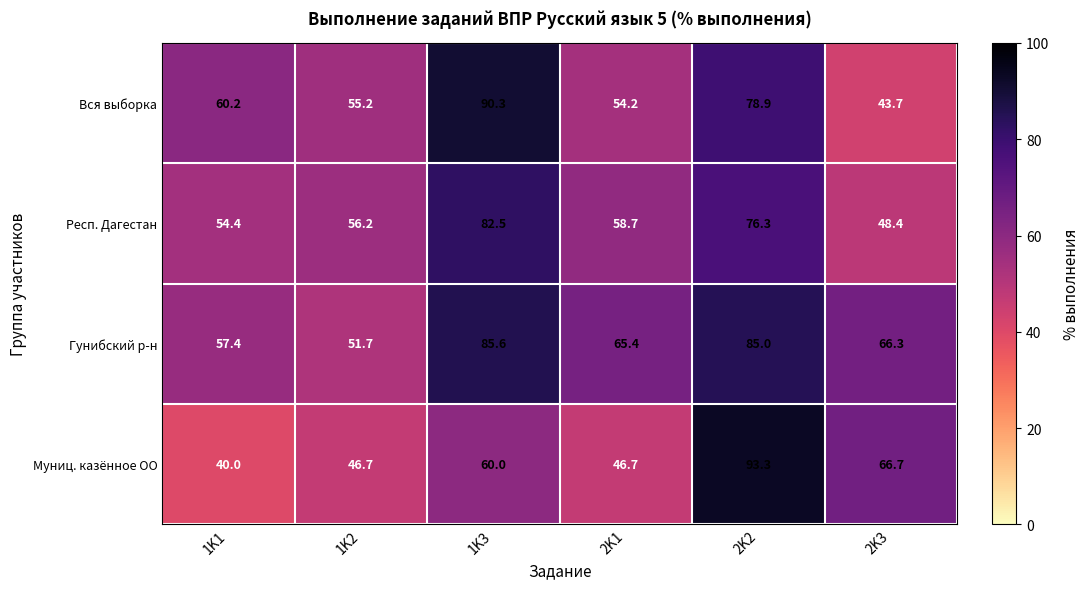

Between 2K1 and 2K3, which series saw the biggest shift?

Муниц. казённое ОО